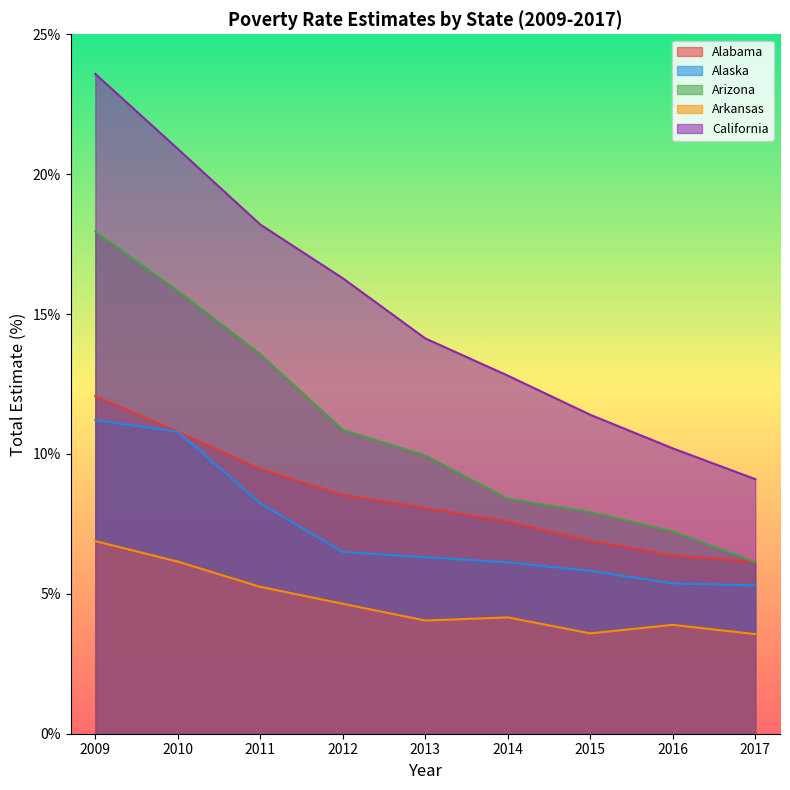

Rank the series by their maximum value, from lowest to highest.

Arkansas, Alaska, Alabama, Arizona, California